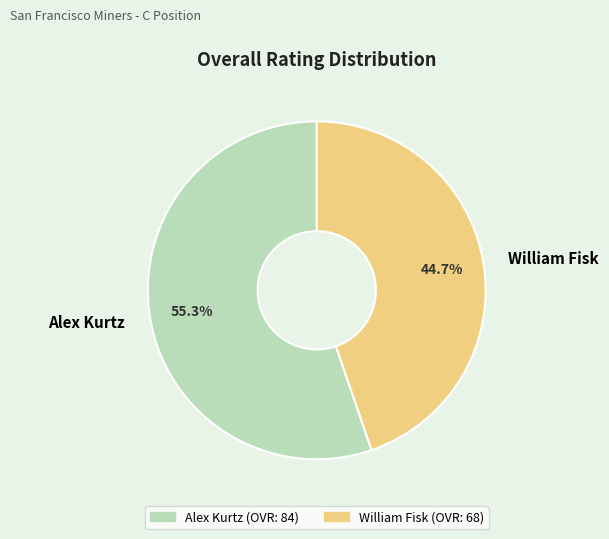

To the nearest percent, what is the average slice percentage?

50%